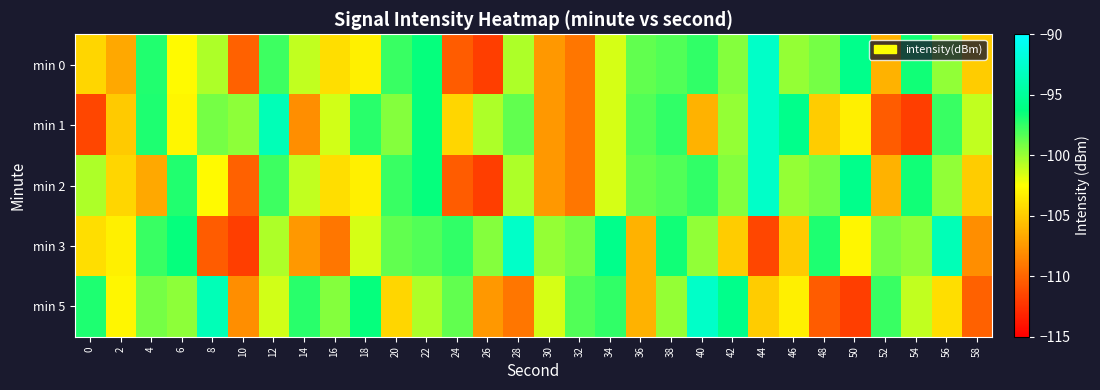

Reading left to right, transcribe all the data shown in this chart.

min 0: 0=-104.5	2=-106.8	4=-97.0	6=-102.7	8=-100.5	10=-110.2	12=-97.8	14=-101.0	16=-104.1	18=-103.3	20=-97.7	22=-96.4	24=-110.4	26=-111.9	28=-100.5	30=-107.6	32=-109.2	34=-101.5	36=-98.7	38=-98.2	40=-97.5	42=-99.5	44=-92.6	46=-99.9	48=-99.1	50=-95.7	52=-106.2	54=-96.7	56=-99.8	58=-105.0
min 1: 0=-111.6	2=-105.1	4=-97.0	6=-103.0	8=-99.2	10=-99.7	12=-93.6	14=-108.0	16=-101.3	18=-97.2	20=-99.5	22=-96.4	24=-104.5	26=-100.5	28=-98.7	30=-107.6	32=-109.2	34=-101.5	36=-98.2	38=-97.5	40=-106.2	42=-99.9	44=-92.6	46=-95.7	48=-105.0	50=-103.3	52=-110.4	54=-111.9	56=-97.7	58=-101.0
min 2: 0=-100.5	2=-104.5	4=-106.8	6=-97.0	8=-102.7	10=-110.2	12=-97.8	14=-101.0	16=-104.1	18=-103.3	20=-97.7	22=-96.4	24=-110.4	26=-111.9	28=-100.5	30=-107.6	32=-109.2	34=-101.5	36=-98.7	38=-98.2	40=-97.5	42=-99.5	44=-92.6	46=-99.9	48=-99.1	50=-95.7	52=-106.2	54=-96.7	56=-99.8	58=-105.0
min 3: 0=-104.1	2=-103.3	4=-97.7	6=-96.4	8=-110.4	10=-111.9	12=-100.5	14=-107.6	16=-109.2	18=-101.5	20=-98.7	22=-98.2	24=-97.5	26=-99.5	28=-92.6	30=-99.9	32=-99.1	34=-95.7	36=-106.2	38=-96.7	40=-99.8	42=-105.0	44=-111.6	46=-105.1	48=-97.0	50=-103.0	52=-99.2	54=-99.7	56=-93.6	58=-108.0
min 5: 0=-97.0	2=-103.0	4=-99.2	6=-99.7	8=-93.6	10=-108.0	12=-101.3	14=-97.2	16=-99.5	18=-96.4	20=-104.5	22=-100.5	24=-98.7	26=-107.6	28=-109.2	30=-101.5	32=-98.2	34=-97.5	36=-106.2	38=-99.9	40=-92.6	42=-95.7	44=-105.0	46=-103.3	48=-110.4	50=-111.9	52=-97.7	54=-101.0	56=-104.1	58=-110.2